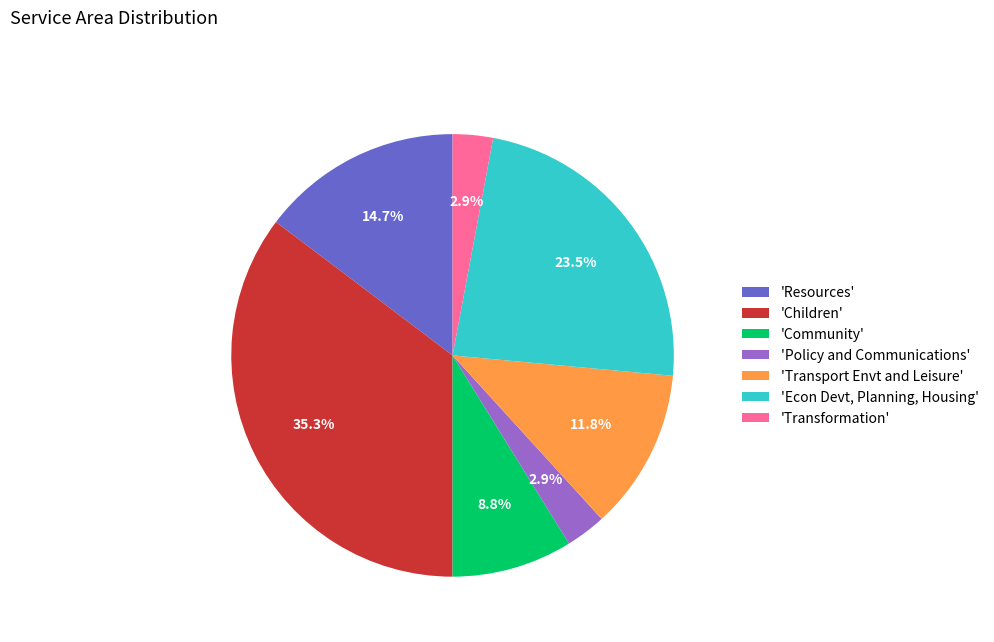

Does any single category account for the majority?

No